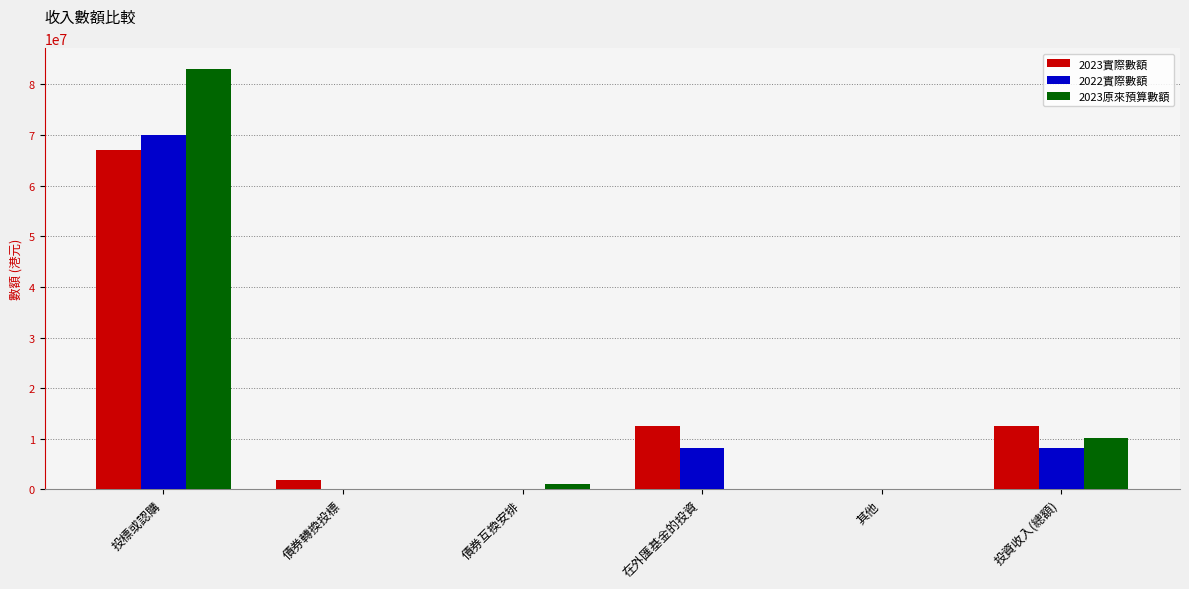

True or false: 2022實際數額 has a value of -38907404 at 債券轉換投標.

False